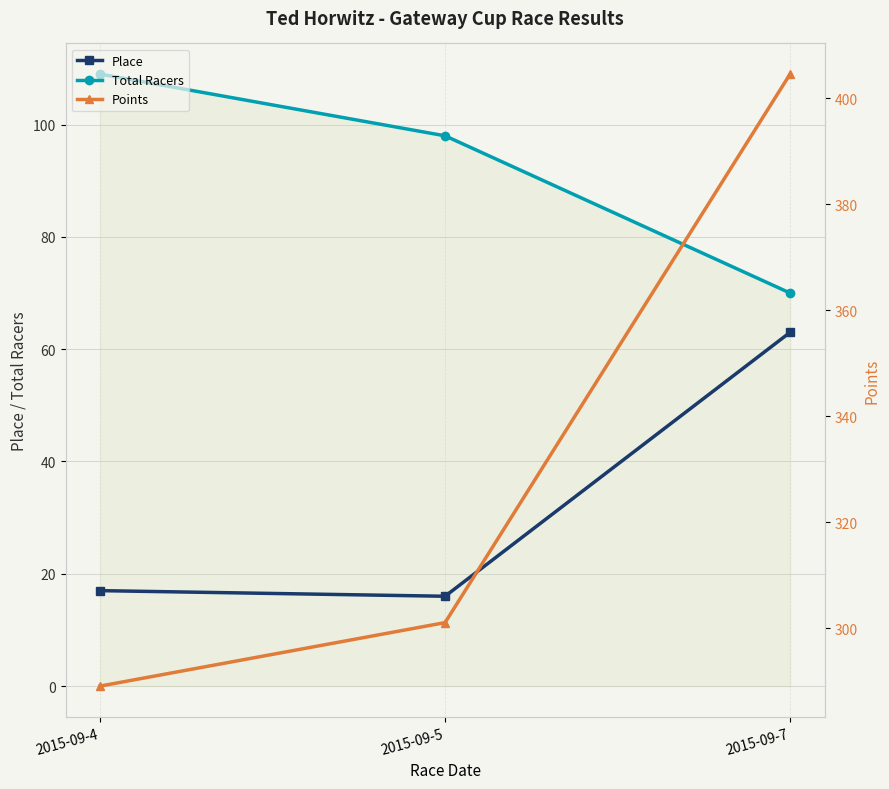

Reading right to left, extract all data points from this chart.

Place: 63.0	16.0	17.0
Total Racers: 70.0	98.0	109.0
Points: 404.6	301.1	289.1